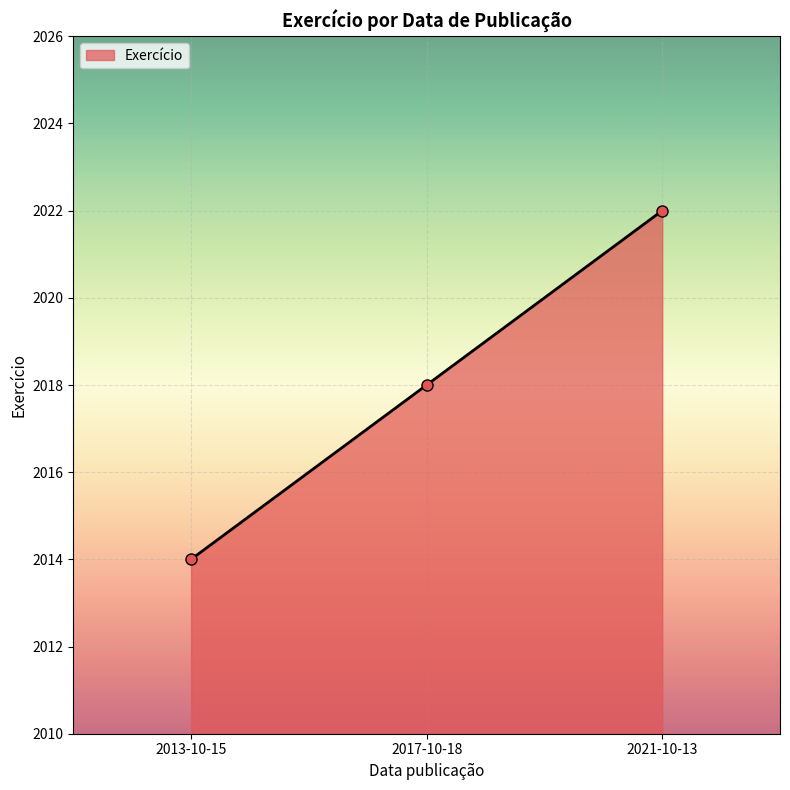

True or false: the data shows 2022 at 2021-10-13.

True